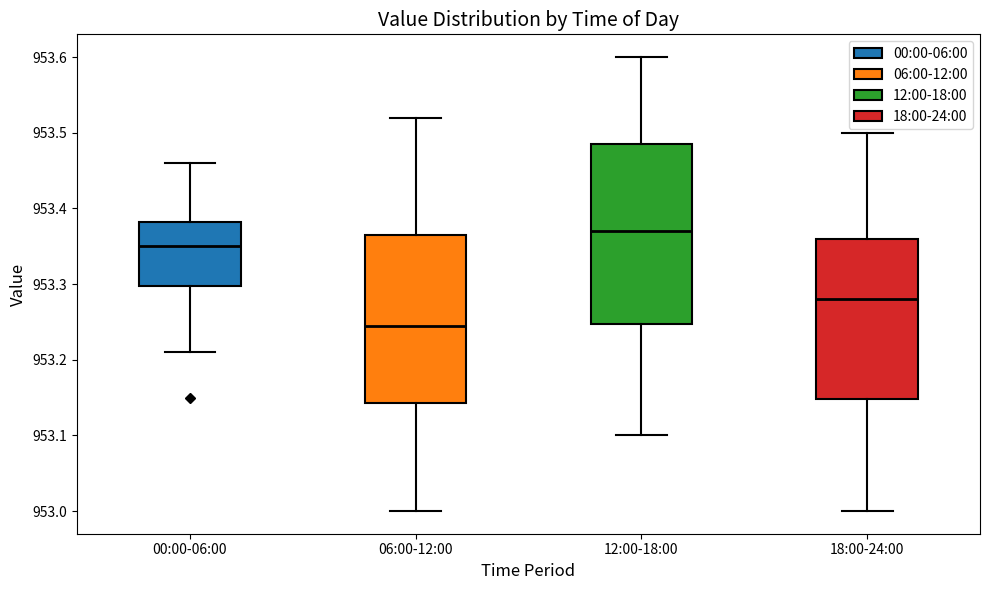

Which box's median line is the lowest?

06:00-12:00